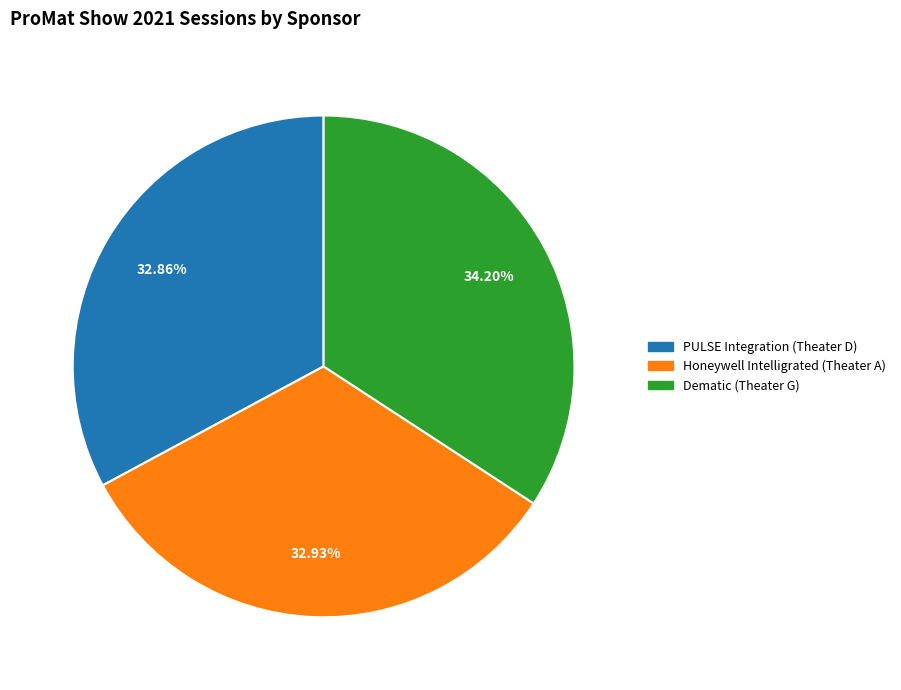

To the nearest percent, what is the average slice percentage?

33%